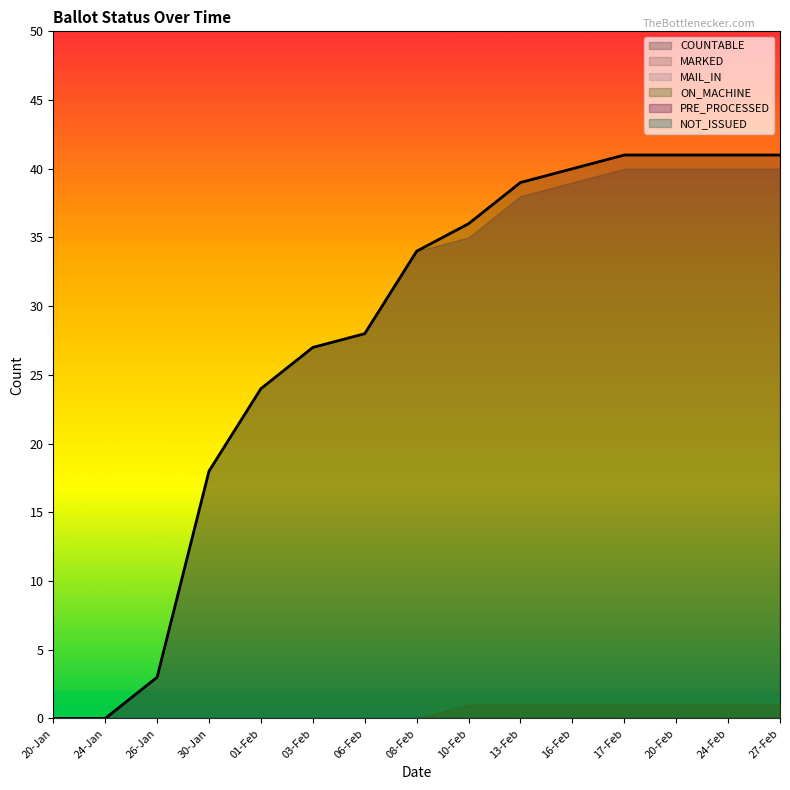

At which category does the chart reach its minimum across all series?

20-Jan